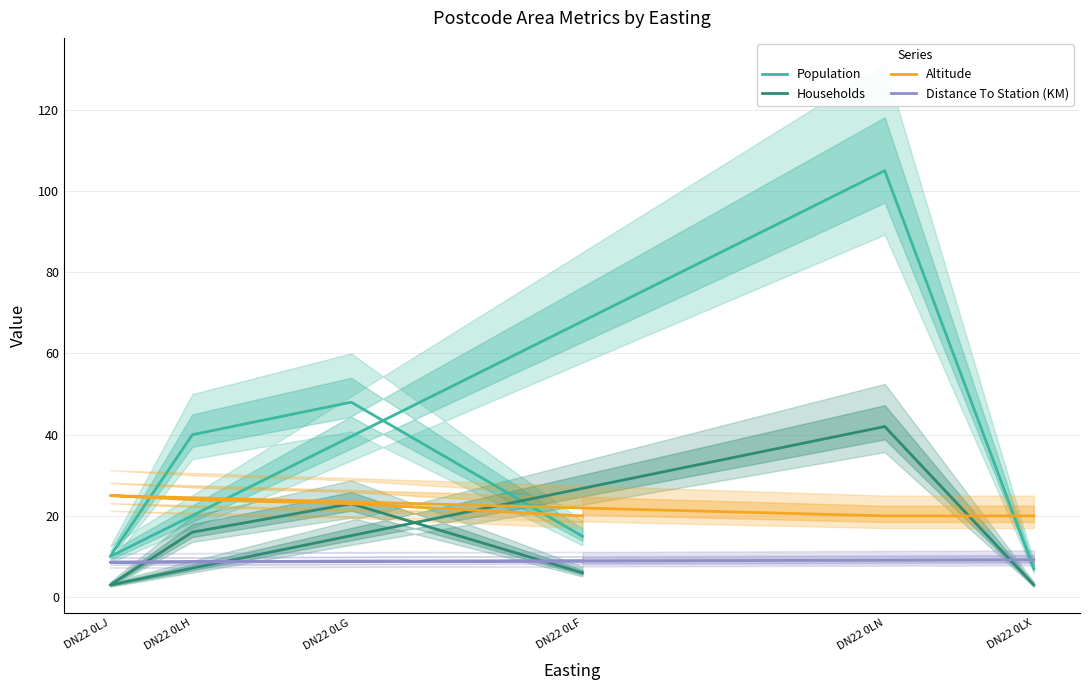

Which series has the largest total across all categories?

Population